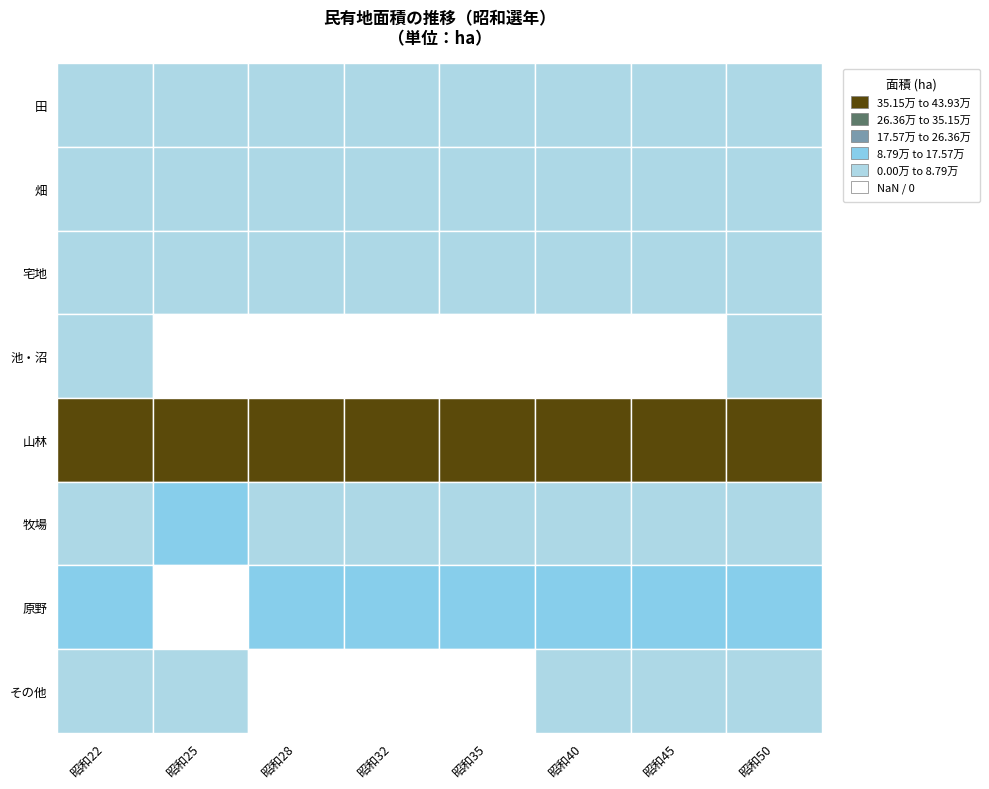

Is it true that 昭和45 equals 140986 at 原野?

True